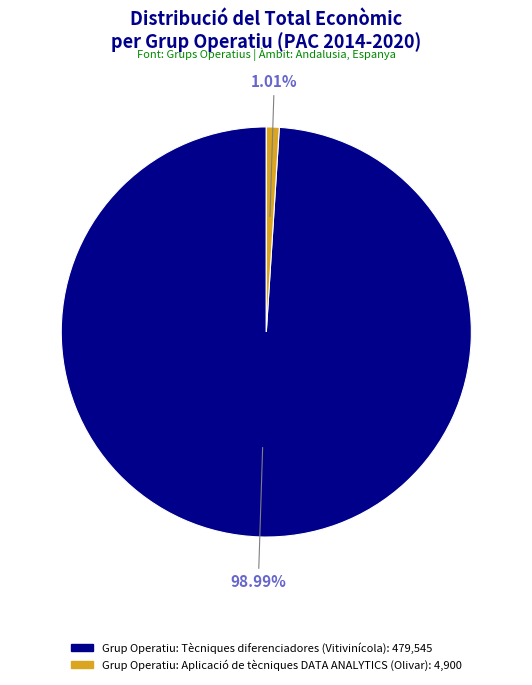

Rank the categories by value from highest to lowest.

Grup Operatiu: Tècniques diferenciadores (Vitivinícola), Grup Operatiu: Aplicació de tècniques DATA ANALYTICS (Olivar)